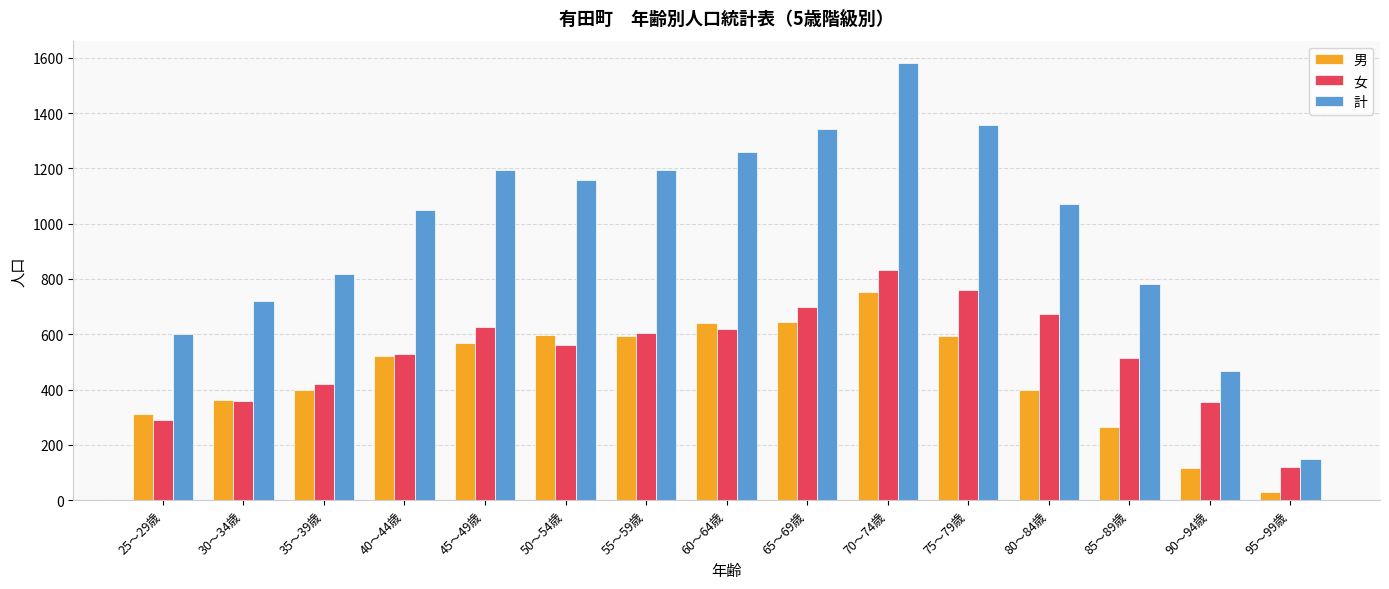

Is it true that 男 equals 174 at 55～59歳?

False